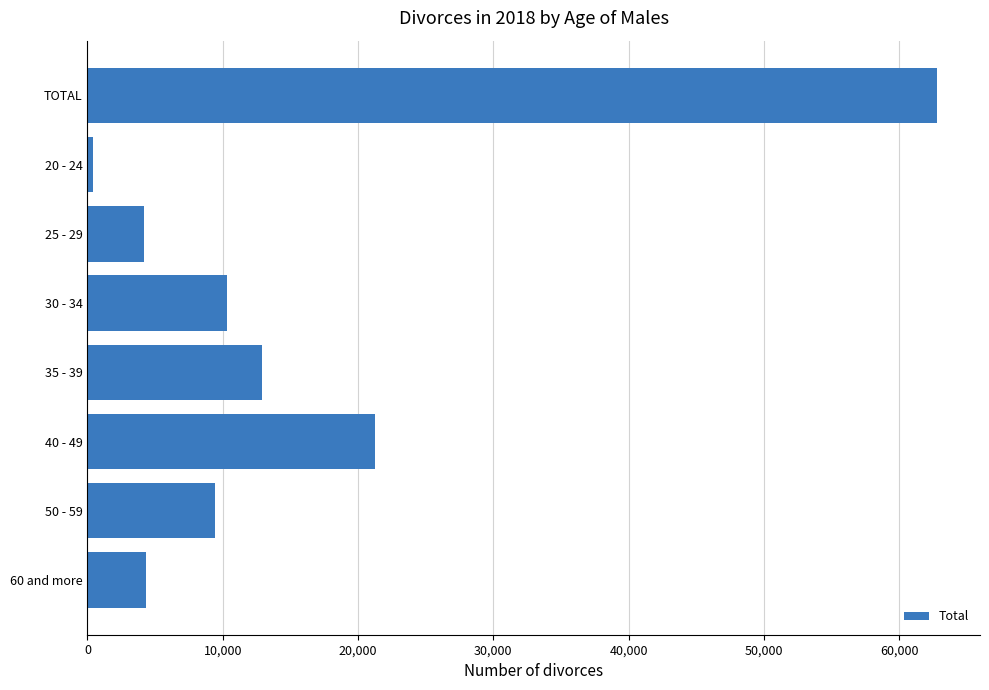

What is the sum of all values?

125684